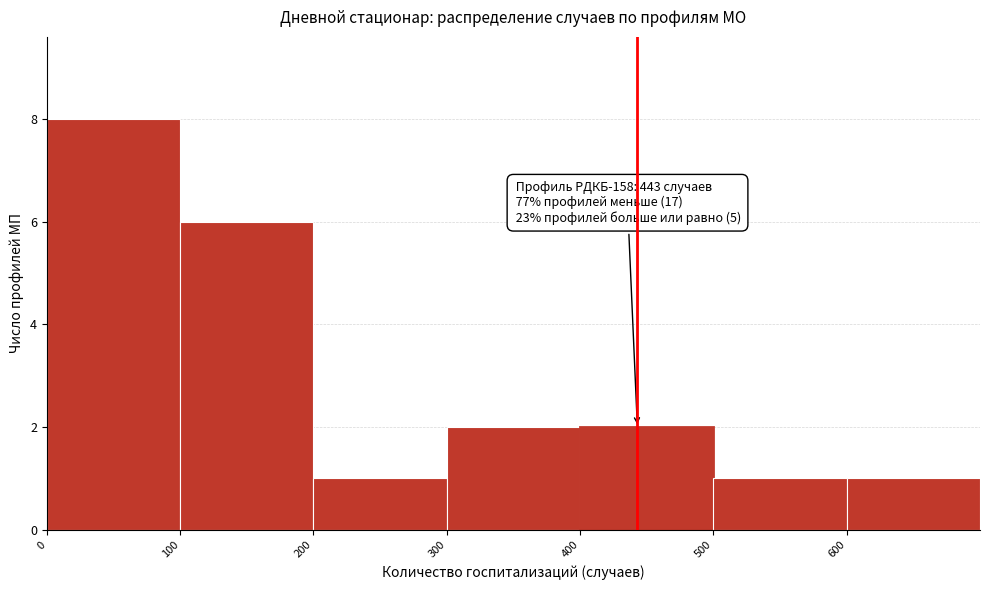

Which range on the x-axis has the tallest bar?

0 to 100